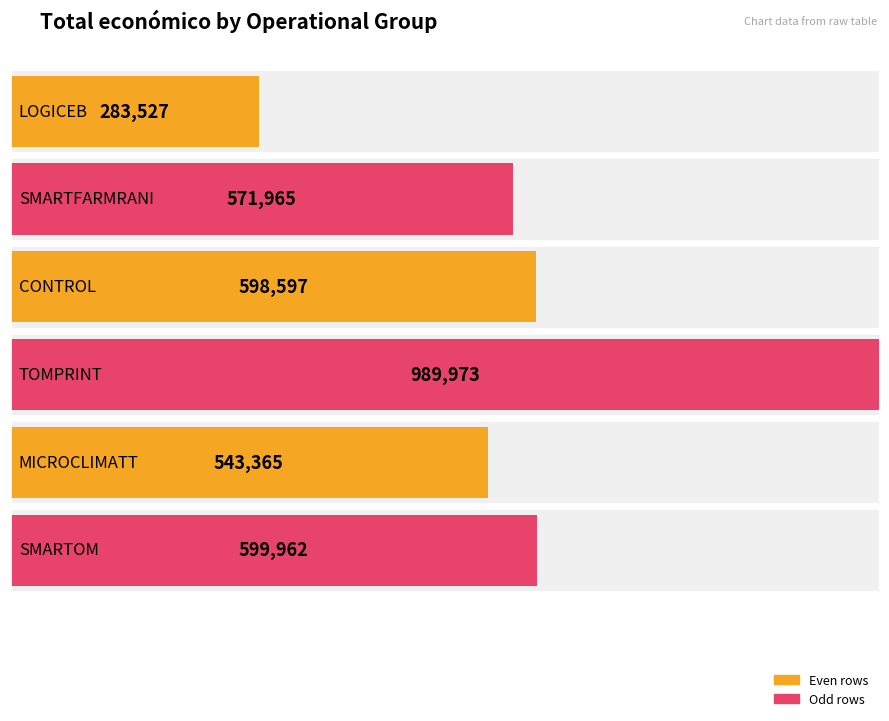

Is it true that the value at MICROCLIMATT is 294611?

False